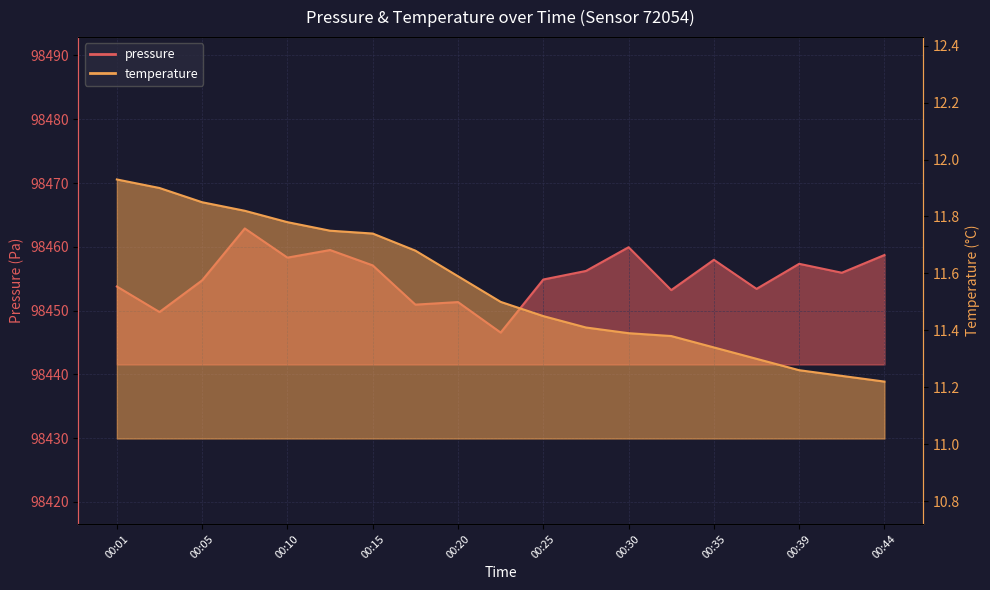

What is the greatest value displayed?

98462.9